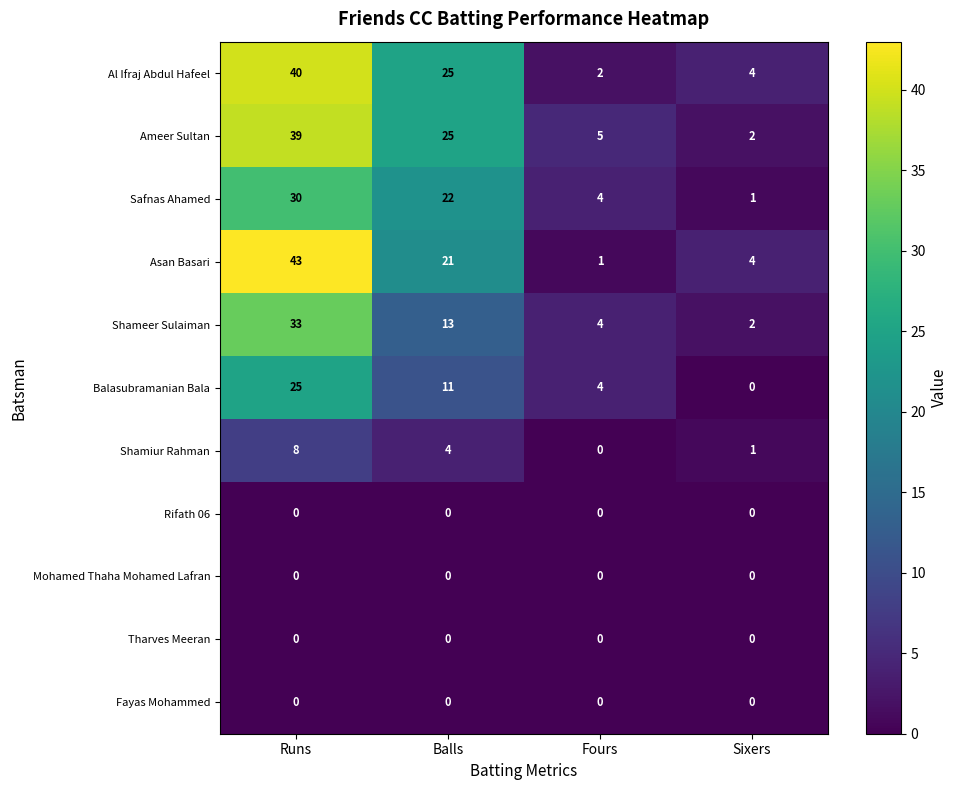

What is the spread (max minus min) of values at Balls?

25